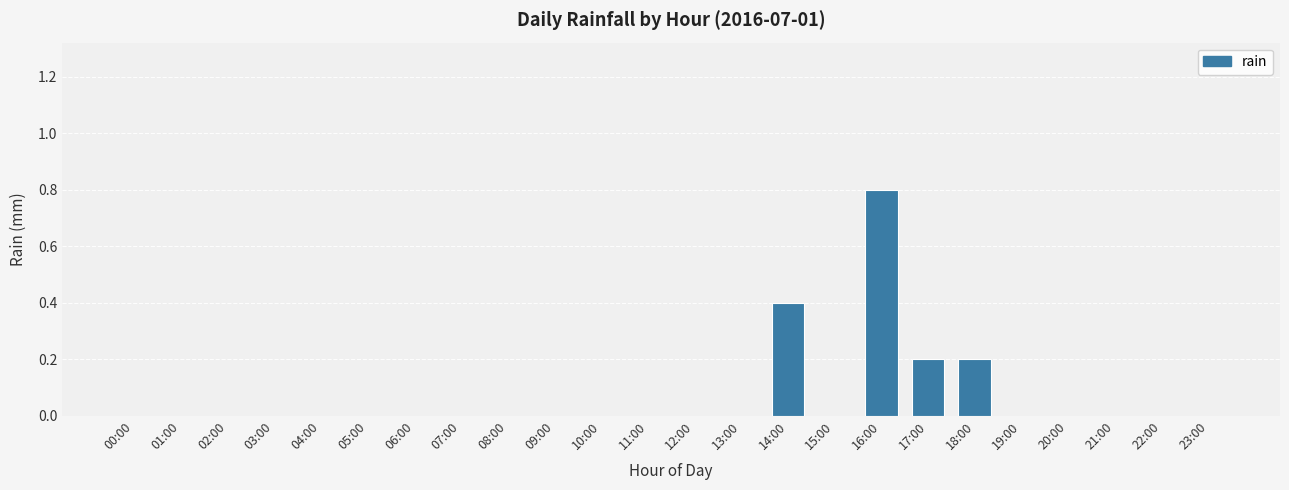

Which label corresponds to the largest value in the chart?

16:00